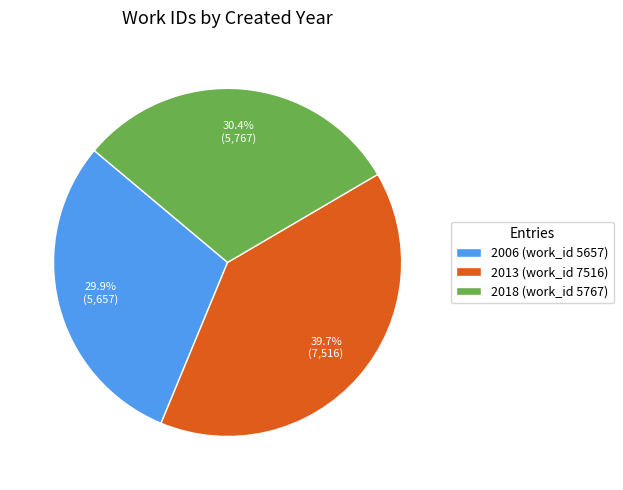

True or false: 2018 (work_id 5767) accounts for 30% of the total.

True